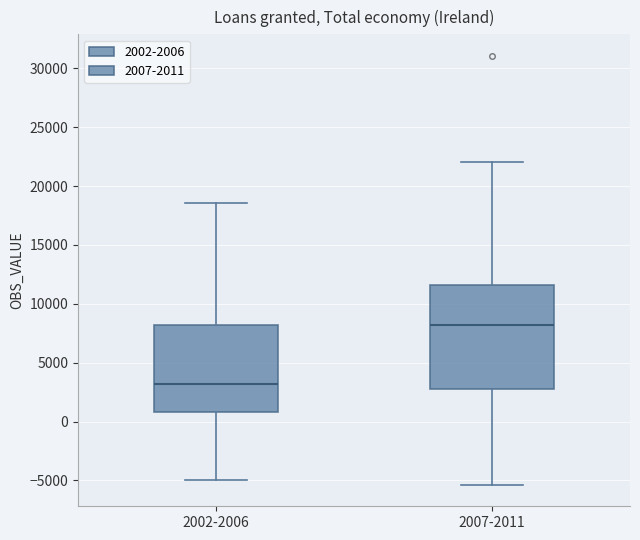

Reading left to right, transcribe this box plot: for each box, give where its median line is, the range the box spans, and where its two whiskers end, as read against the y-axis. The values are not printed on the chart, so give them approximately, as read against the axis.

2002-2006: median 3000, box 1000 to 8000, whiskers -5000 to 18500
2007-2011: median 8000, box 3000 to 11500, whiskers -5500 to 22000